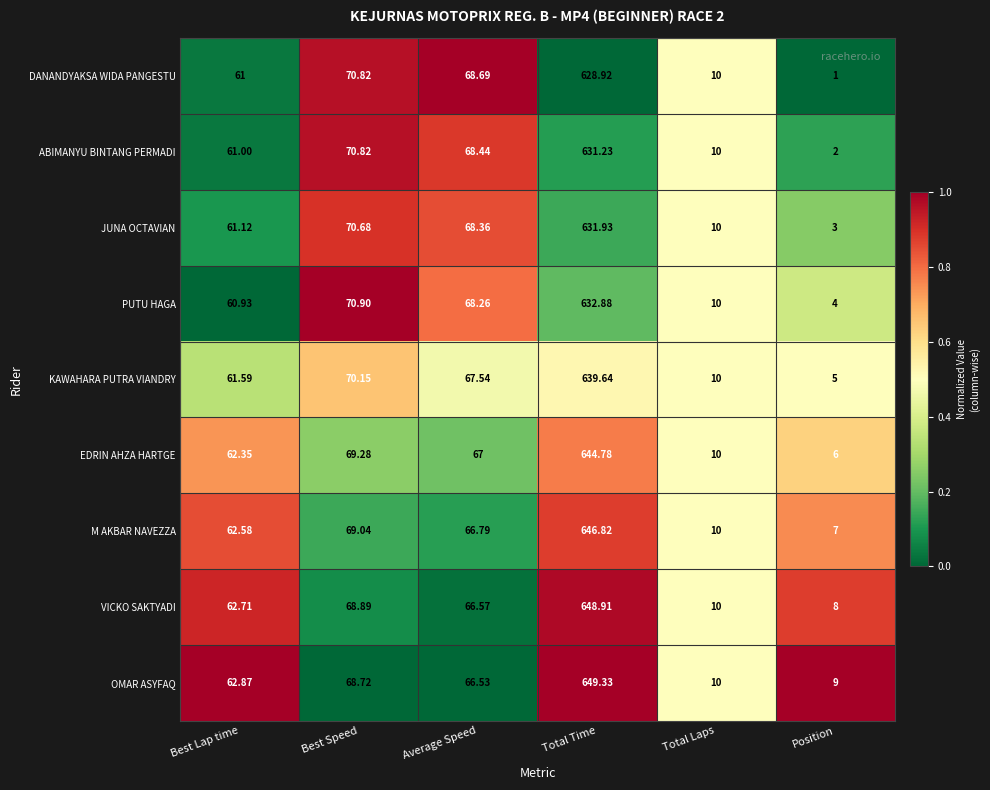

Is the value of ABIMANYU BINTANG PERMADI at Position greater than the value of DANANDYAKSA WIDA PANGESTU at Best Speed?

No